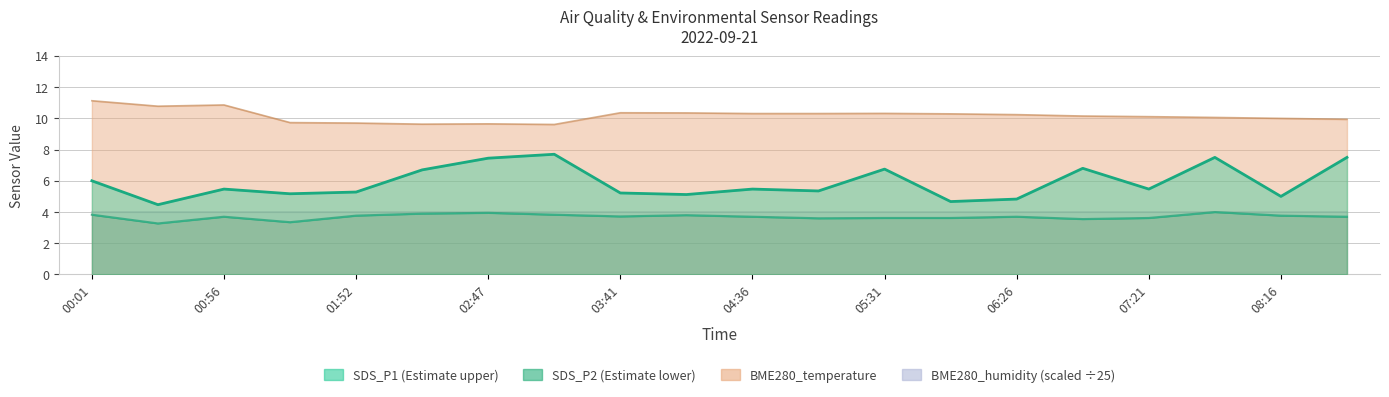

List the labels in order of SDS_P1 value, smallest first.

00:29, 05:58, 06:26, 08:16, 04:09, 01:25, 03:41, 01:52, 05:04, 00:56, 04:36, 07:21, 00:01, 02:19, 05:31, 06:53, 02:47, 07:48, 08:43, 03:14